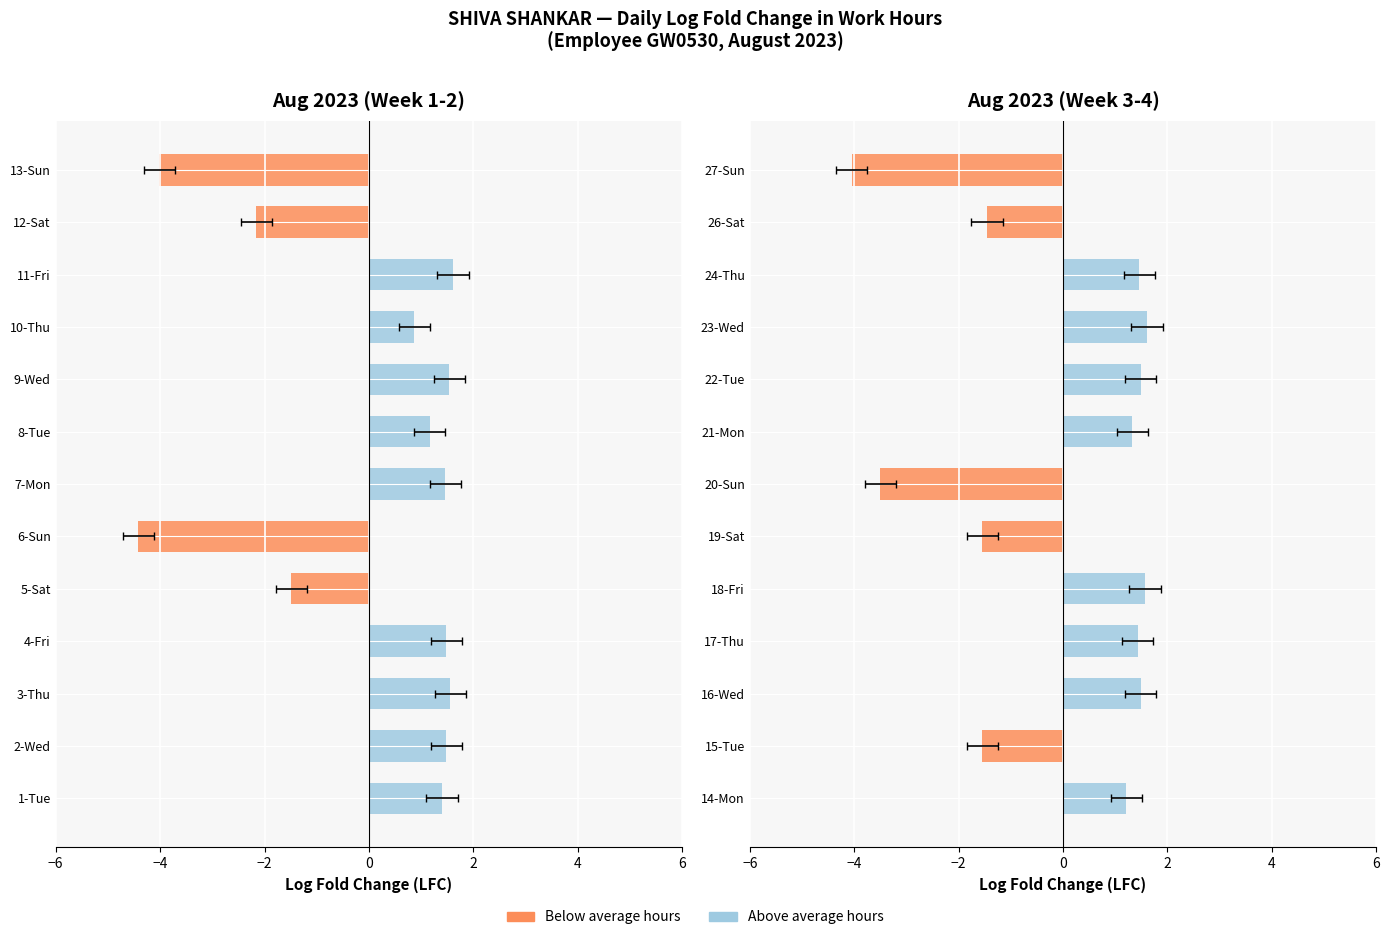

How many data points does each series have?

26